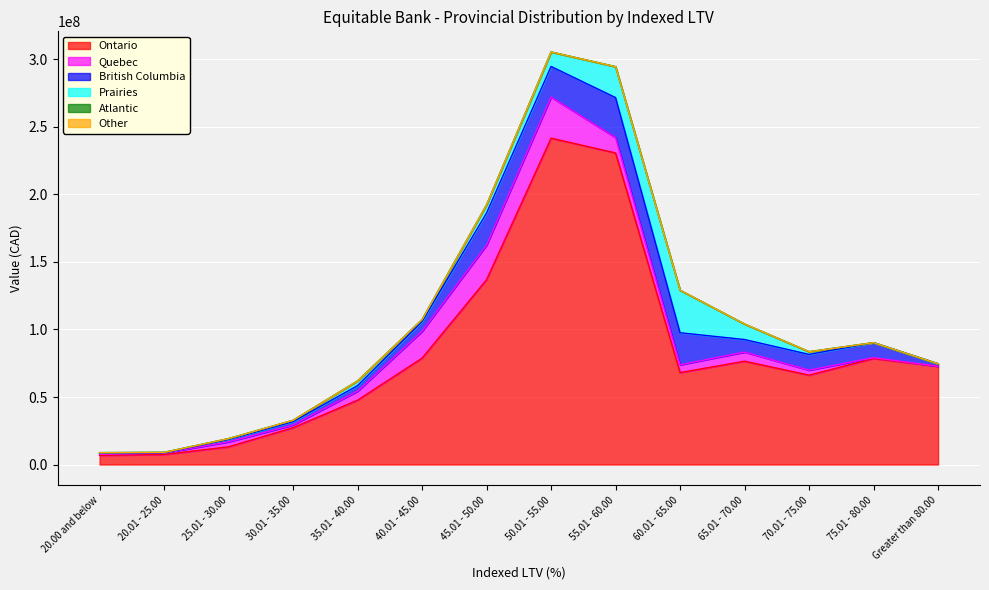

Rank the series by their maximum value, from lowest to highest.

Atlantic, Other, British Columbia, Quebec, Prairies, Ontario